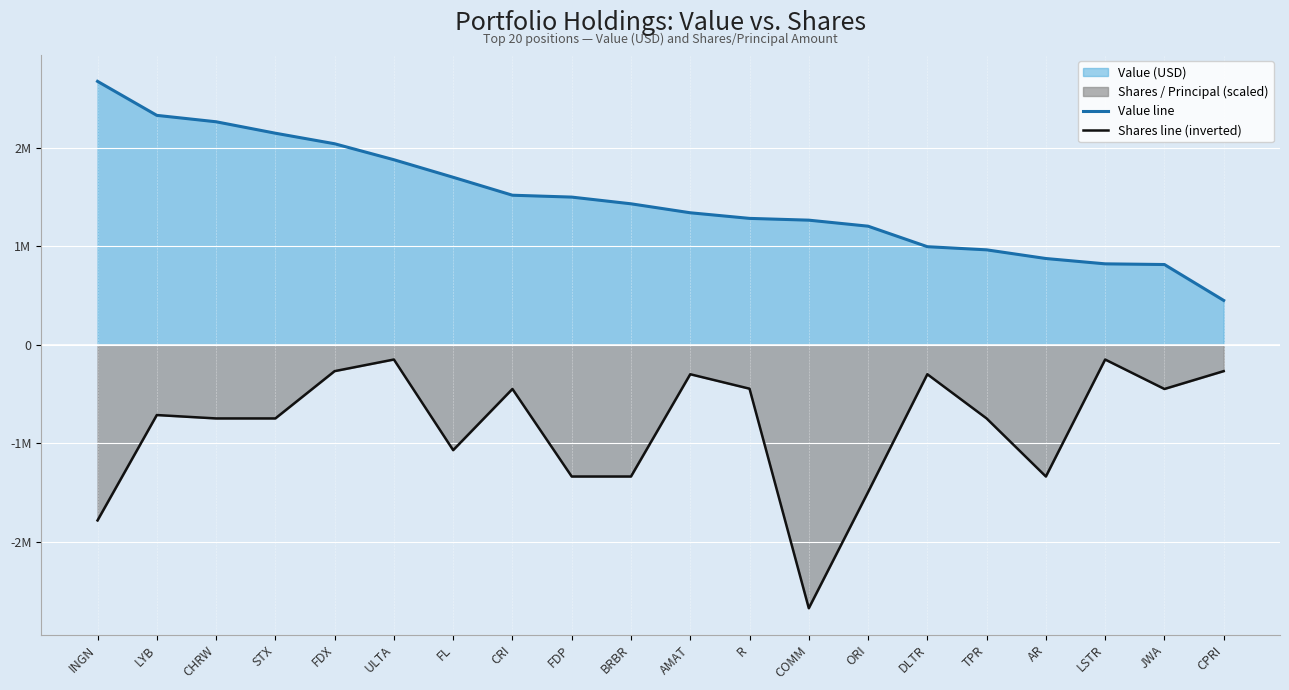

What is the greatest value displayed?

2672000.0